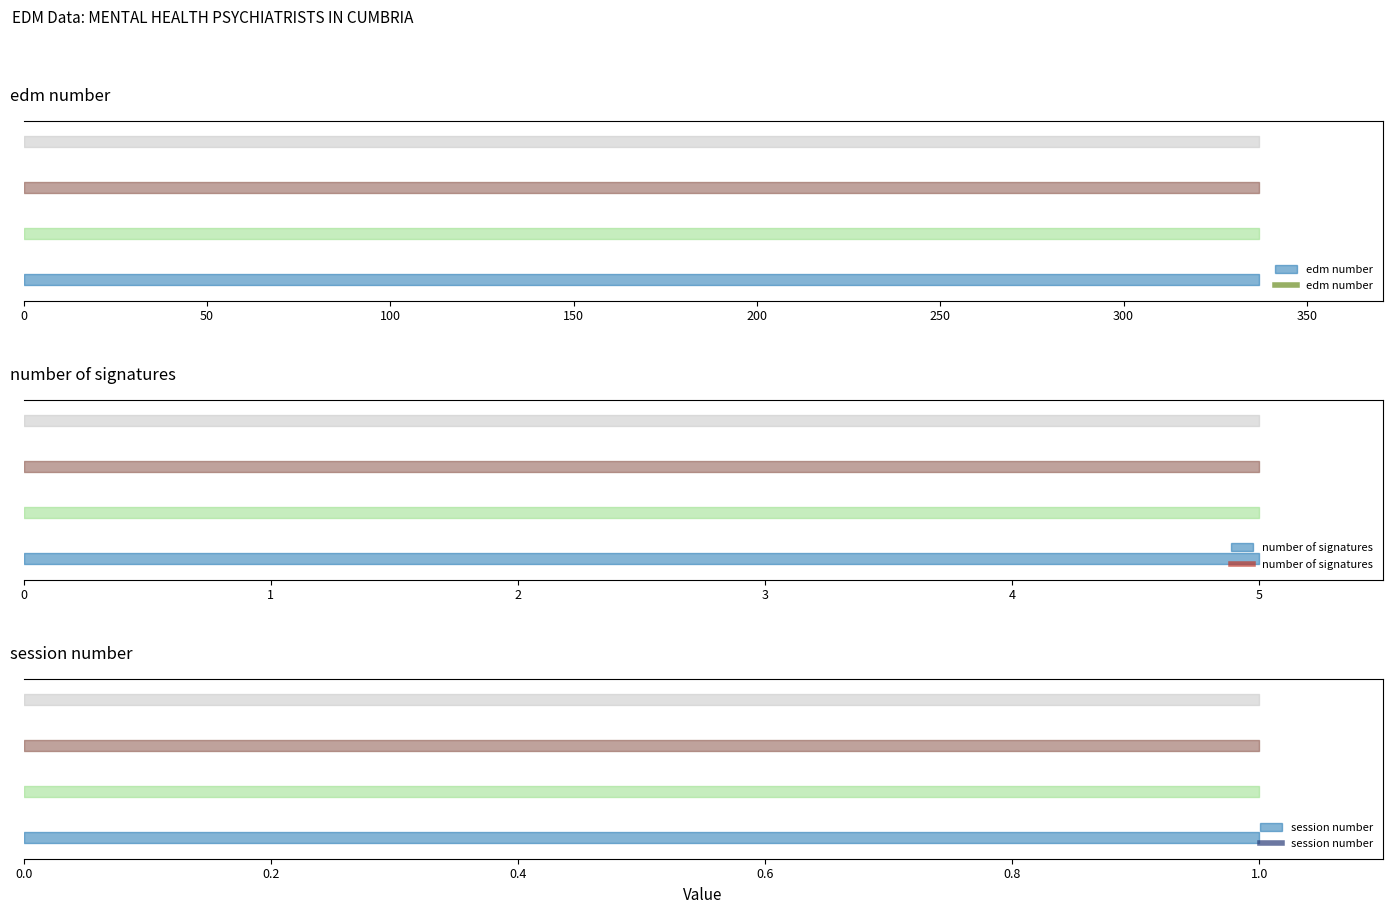

How many categories are shown in the chart?

4